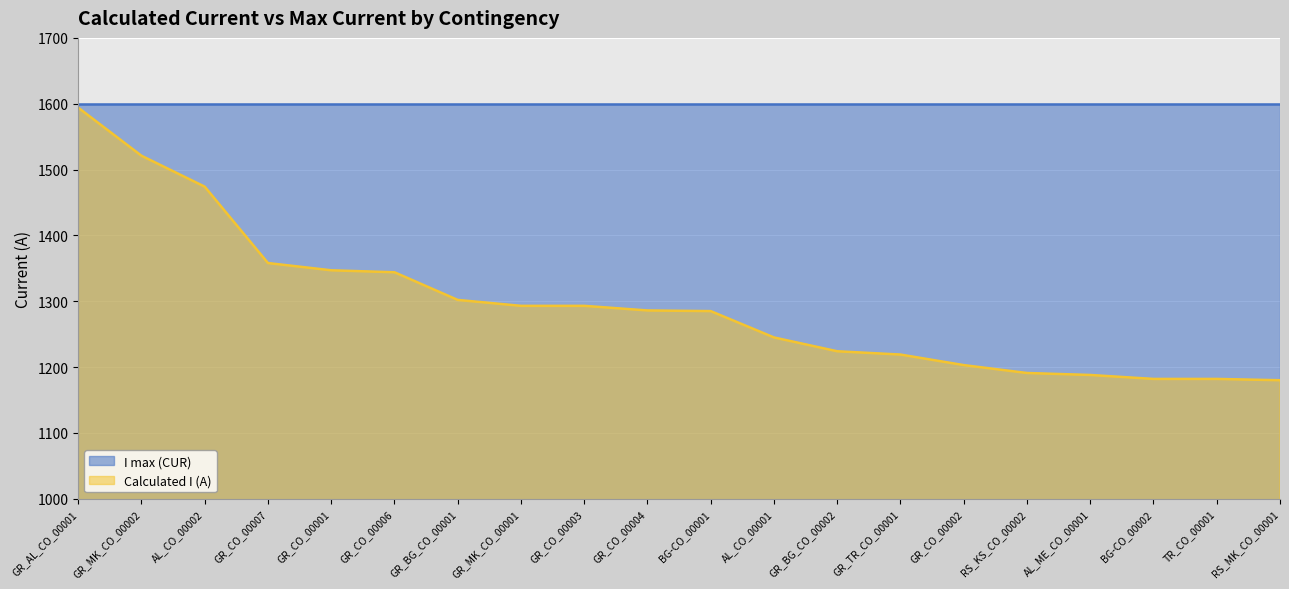

What is the change in value from GR_CO_00004 to BG-CO_00001?

-1